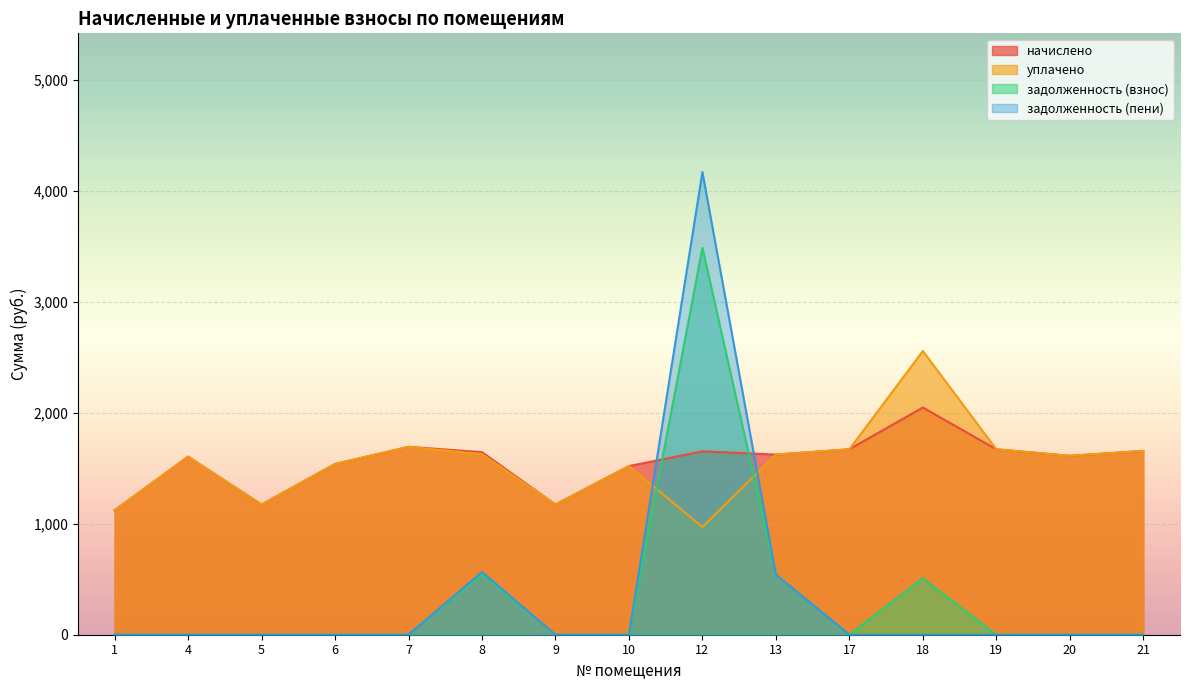

Between which two adjacent categories do задолженность (пени) and начислено first intersect?

10 and 12